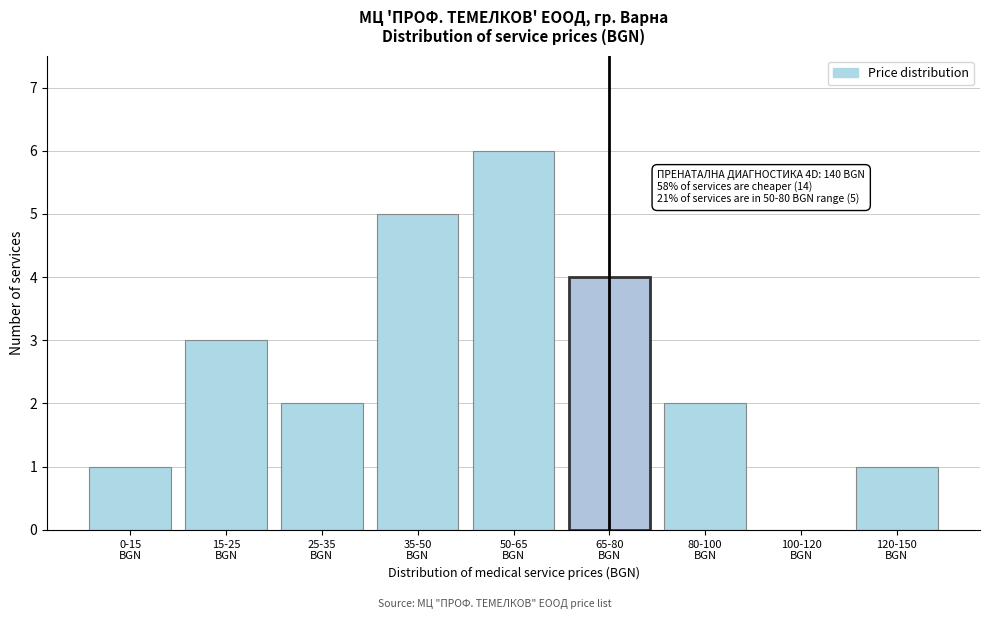

What is the greatest value displayed?

6